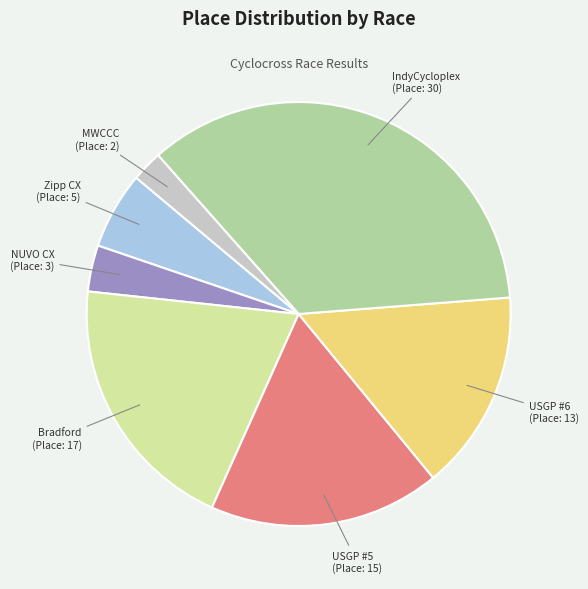

Is there a majority slice in this chart?

No